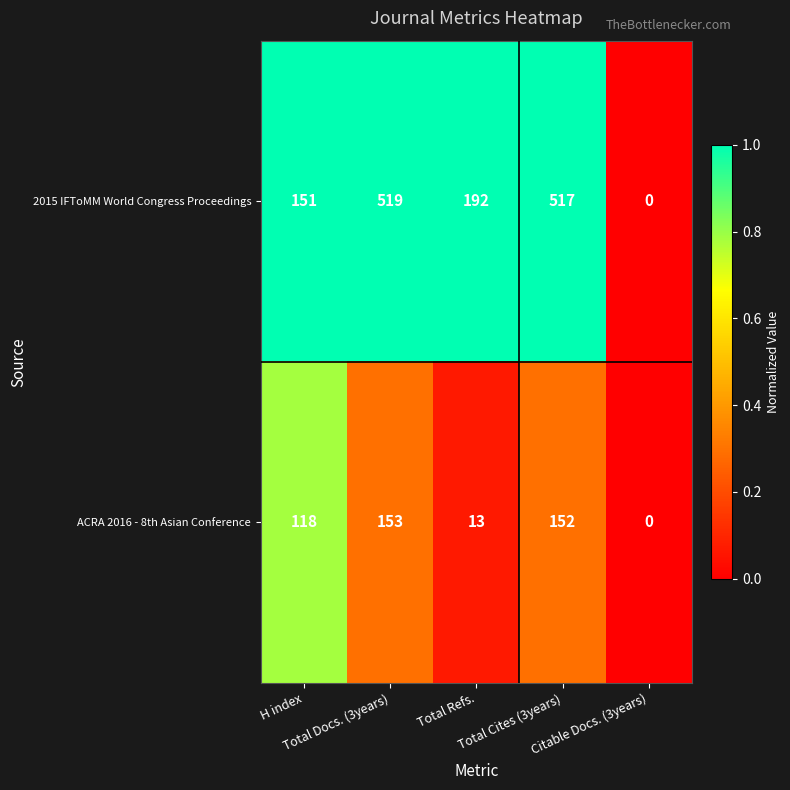

What is the difference between the maximum and second lowest values in the ACRA 2016 - 8th Asian Conference series?

140